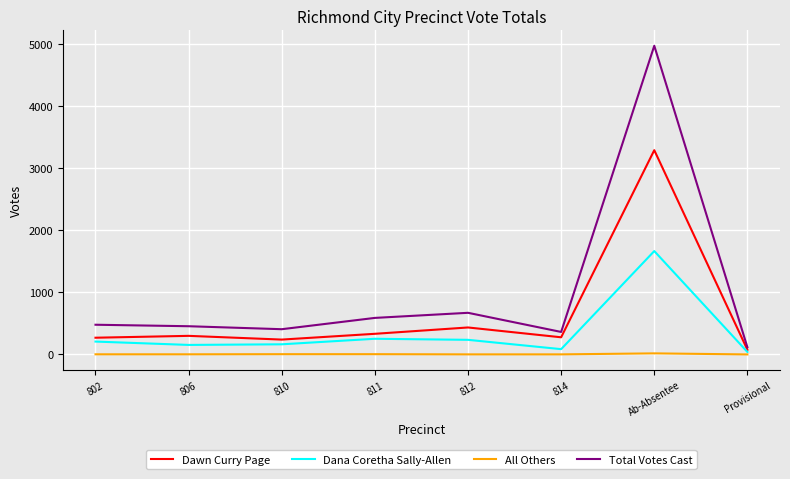

What is the total value across all series at 806?

908